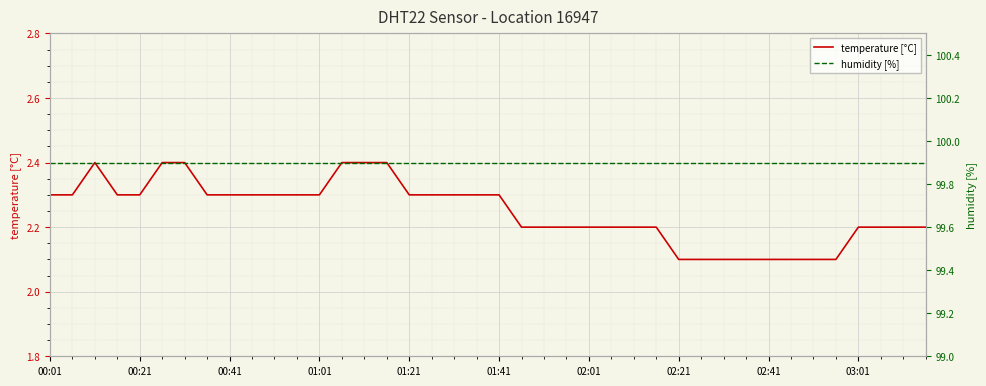

The humidity [%] series shows 99.9 at 27. True or false?

True